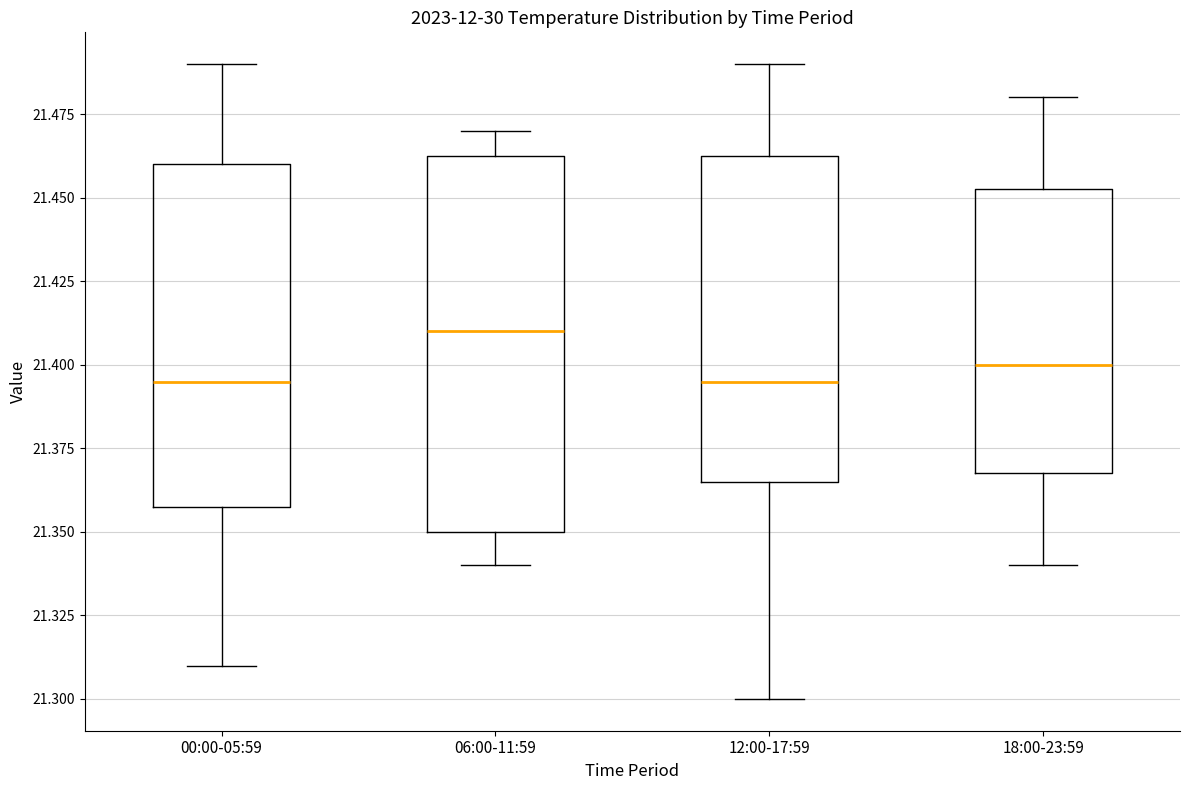

Reading left to right, read every box against the y-axis: the position of its median line, the range the box covers, and the ends of its whiskers. The values are not printed on the chart, so give them approximately, as read against the axis.

00:00-05:59: median 21.395, box 21.360 to 21.460, whiskers 21.310 to 21.490
06:00-11:59: median 21.410, box 21.350 to 21.465, whiskers 21.340 to 21.470
12:00-17:59: median 21.395, box 21.365 to 21.465, whiskers 21.300 to 21.490
18:00-23:59: median 21.400, box 21.370 to 21.455, whiskers 21.340 to 21.480